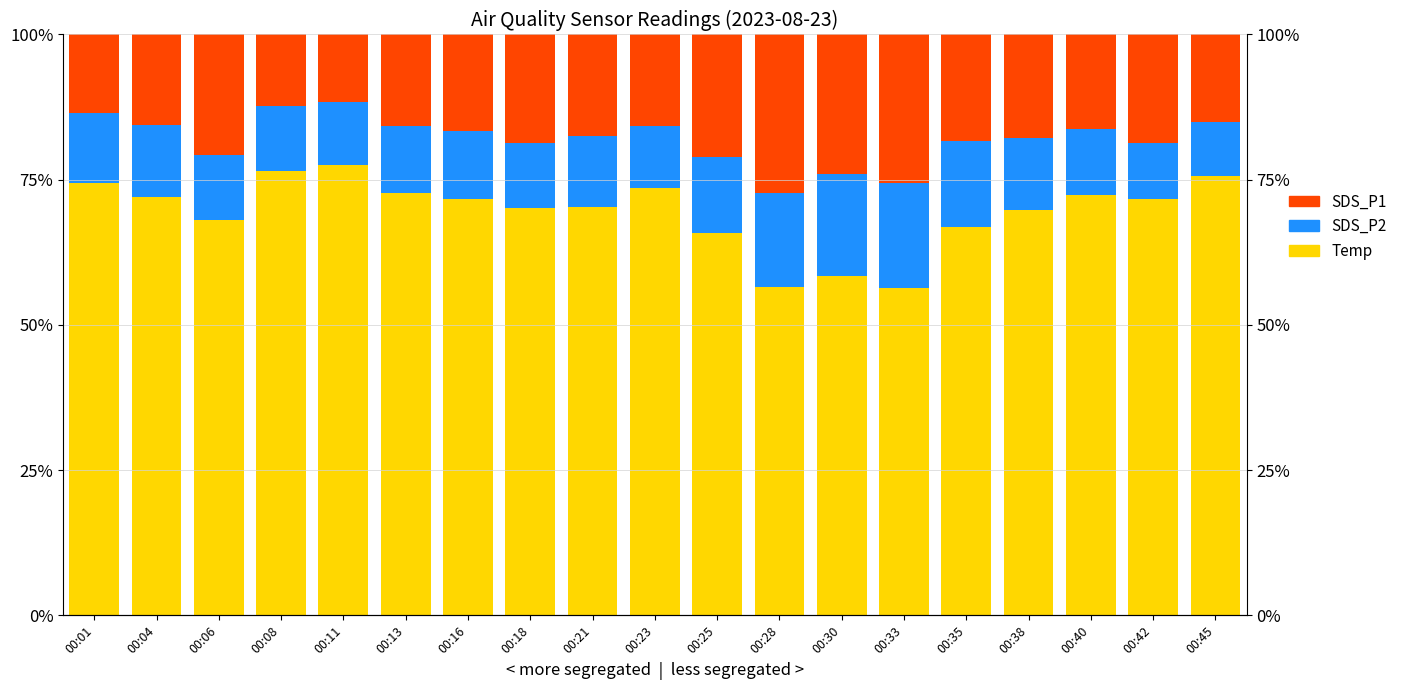

Reading left to right, list all the values displayed in this chart.

Temp: 74.4	72.1	68.0	76.4	77.6	72.7	71.7	70.2	70.2	73.5	65.8	56.5	58.4	56.4	66.9	69.7	72.4	71.7	75.6
SDS_P2: 12.1	12.3	11.3	11.3	10.7	11.6	11.6	11.2	12.3	10.7	13.2	16.1	17.6	18.1	14.7	12.5	11.3	9.6	9.3
SDS_P1: 13.5	15.6	20.8	12.3	11.7	15.7	16.7	18.6	17.5	15.8	21.1	27.3	24.0	25.5	18.4	17.8	16.3	18.7	15.0